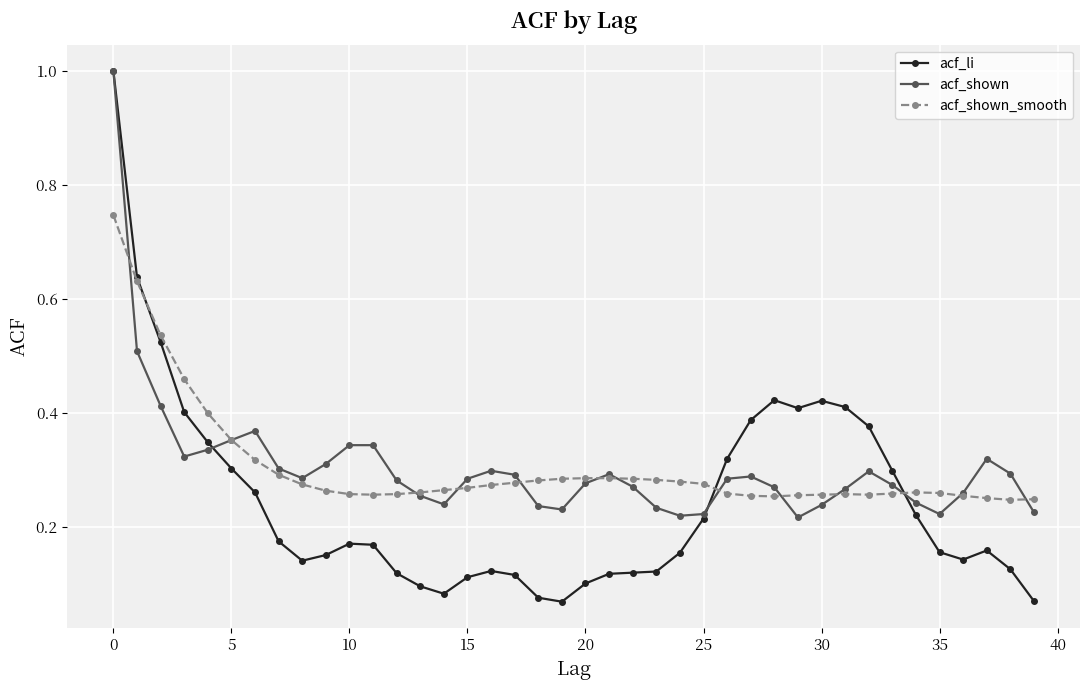

True or false: acf_shown has more than 0 interior local peaks.

True